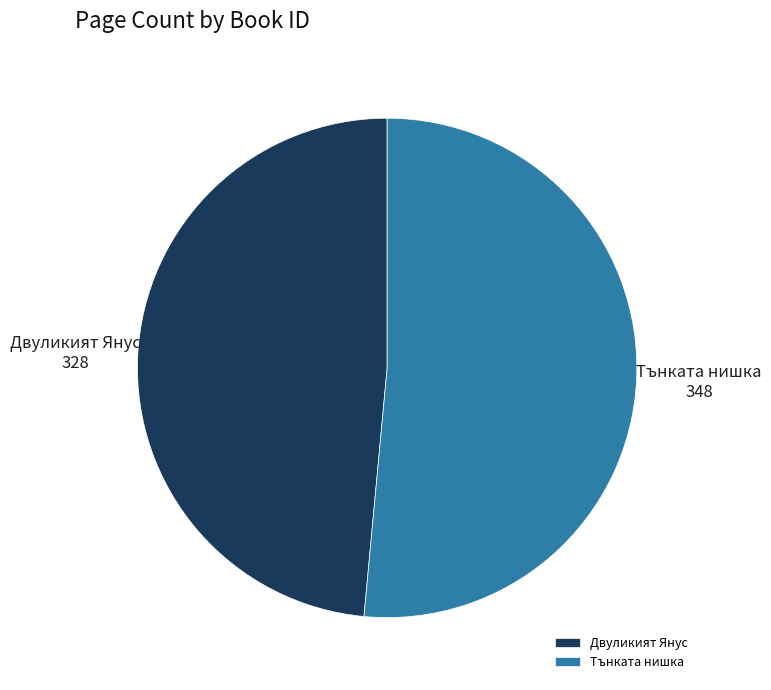

Rank the categories by value from highest to lowest.

Тънката нишка, Двуликият Янус